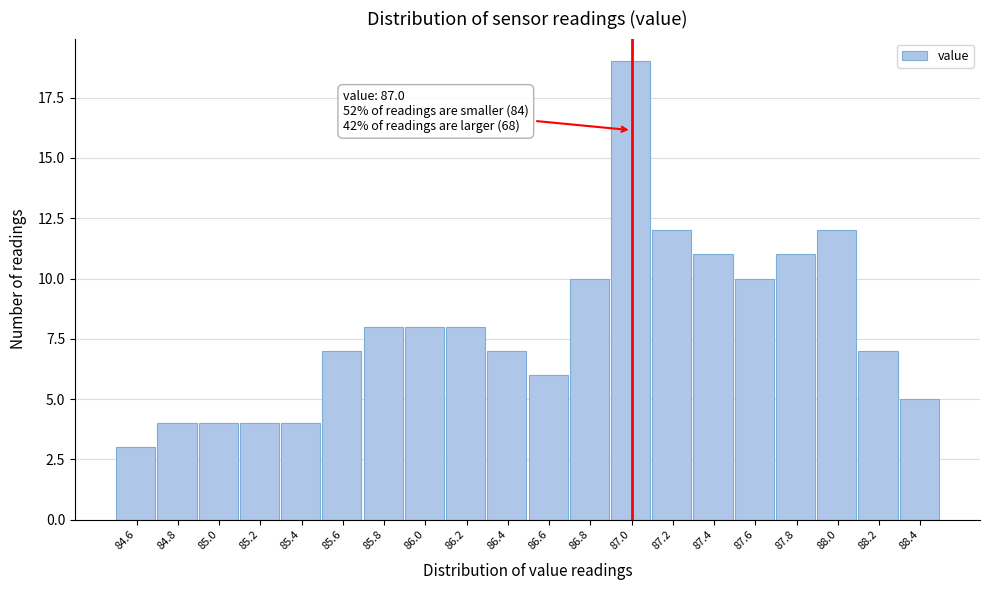

Which range on the x-axis has the tallest bar?

86.9 to 87.1